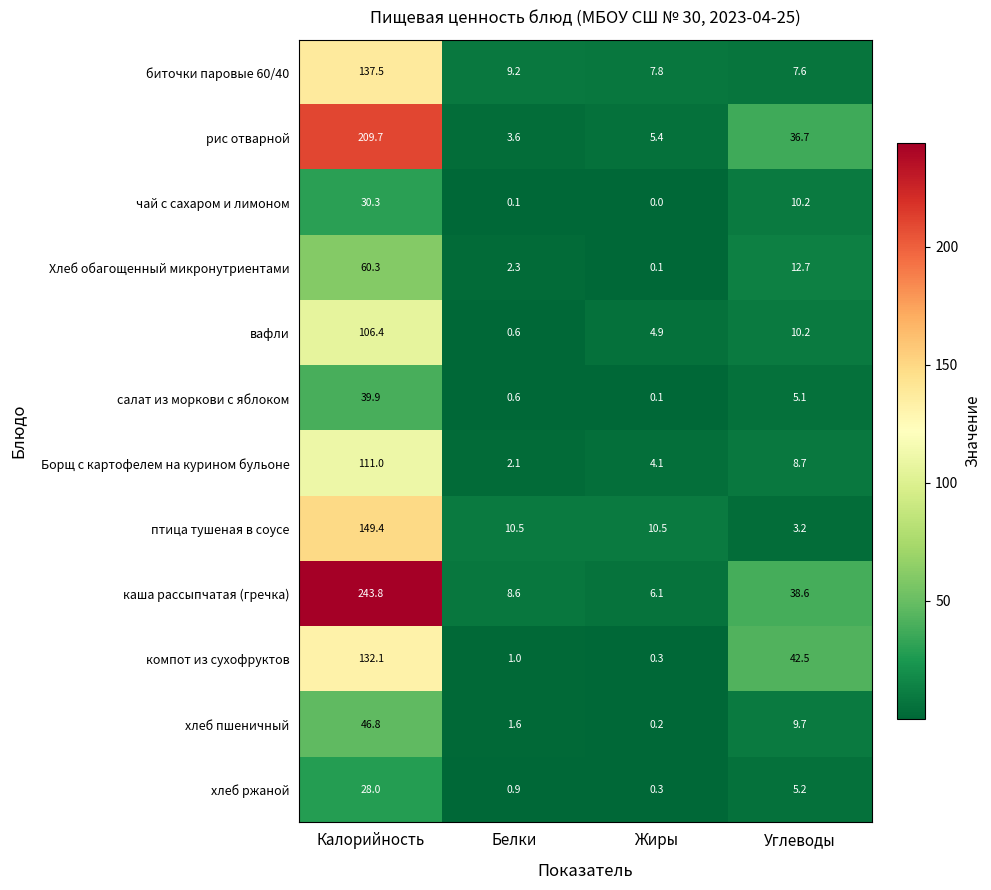

What is the difference between the maximum and minimum values in the рис отварной series?

206.1